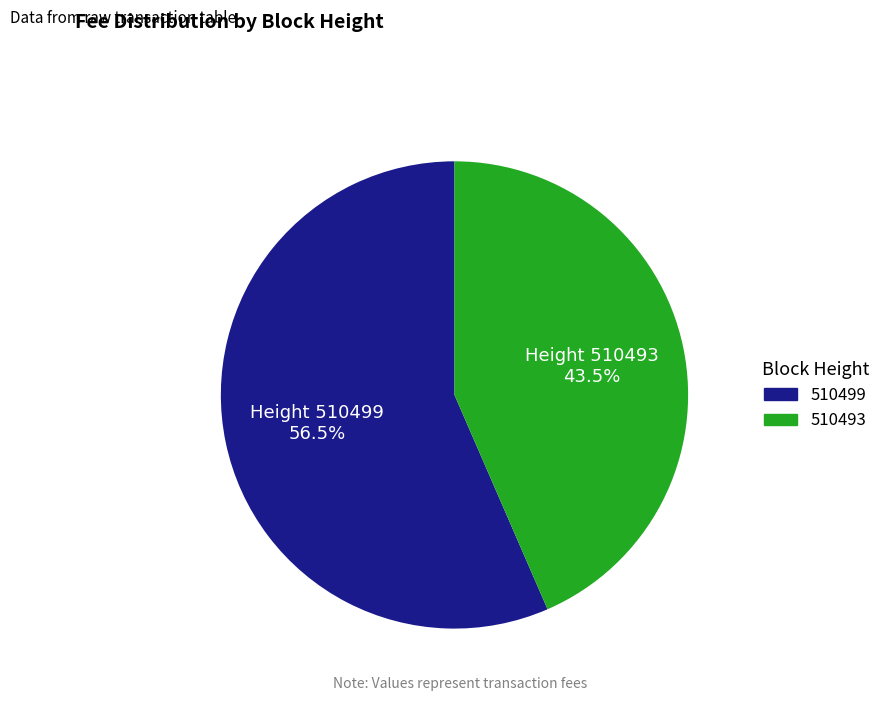

Which has a higher value, 510493 or 510499?

510499